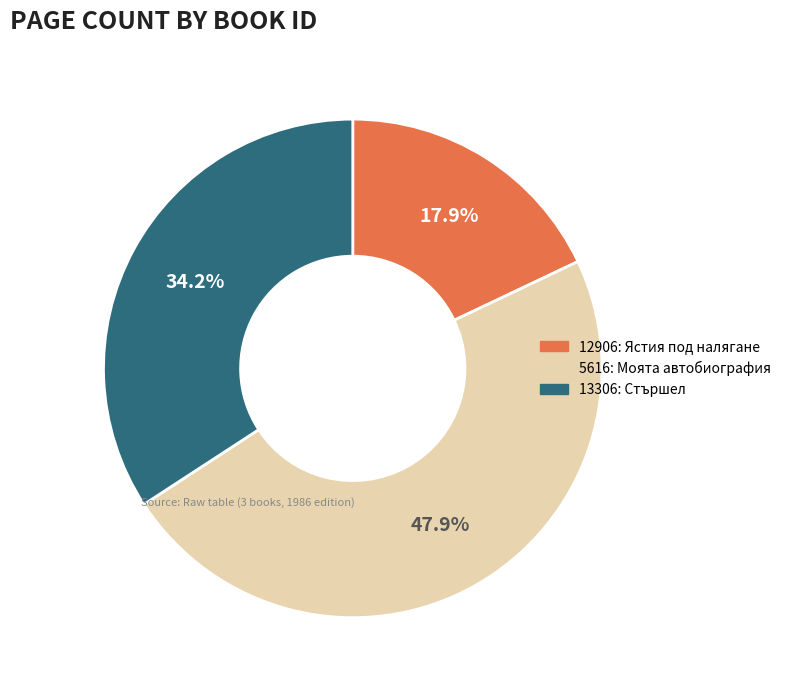

To the nearest percent, what is the combined percentage of 12906 and 13306?

52%